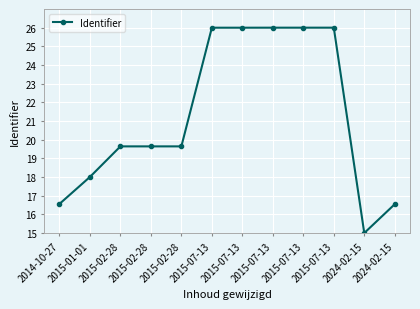

Does the chart display data point markers on the line(s)?

Yes